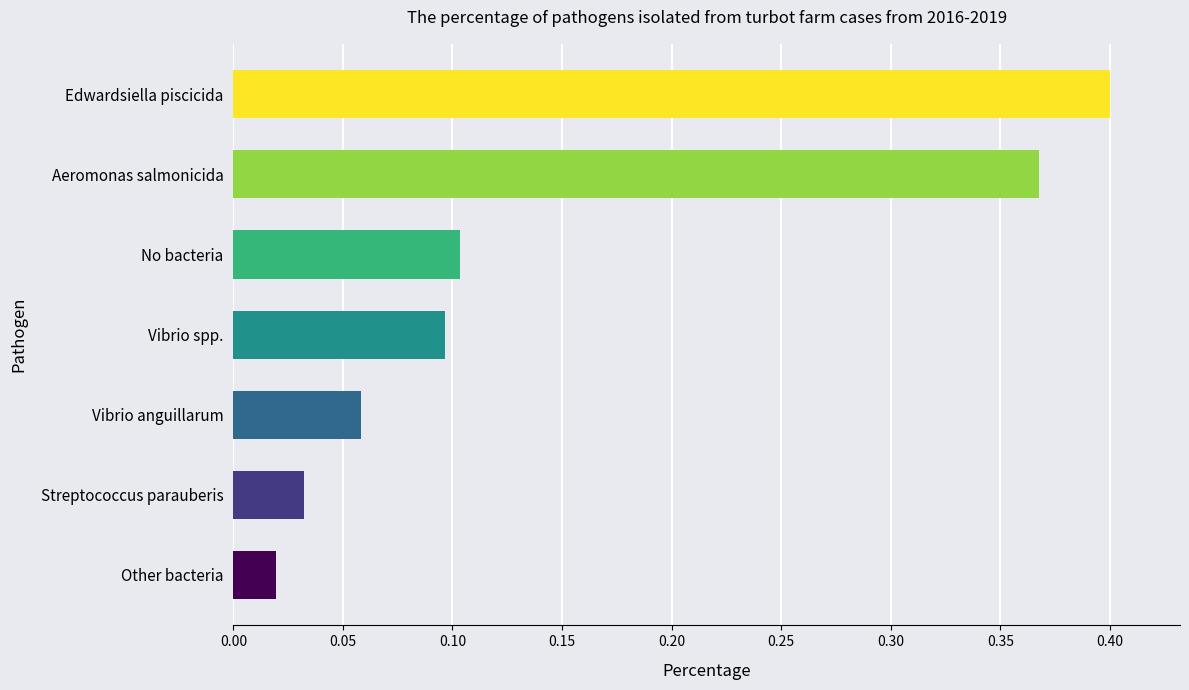

What is the sum of all values?

1.1